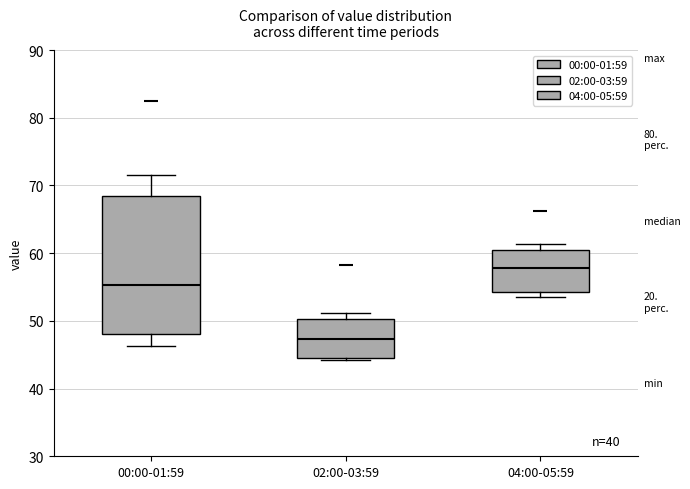

Reading left to right, read every box against the y-axis: the position of its median line, the range the box covers, and the ends of its whiskers. The values are not printed on the chart, so give them approximately, as read against the axis.

00:00-01:59: median 55, box 48 to 68, whiskers 46 to 72
02:00-03:59: median 47, box 44 to 50, whiskers 44 to 51
04:00-05:59: median 58, box 54 to 61, whiskers 54 (just below the box's lower edge) to 61 (just above the box's upper edge)